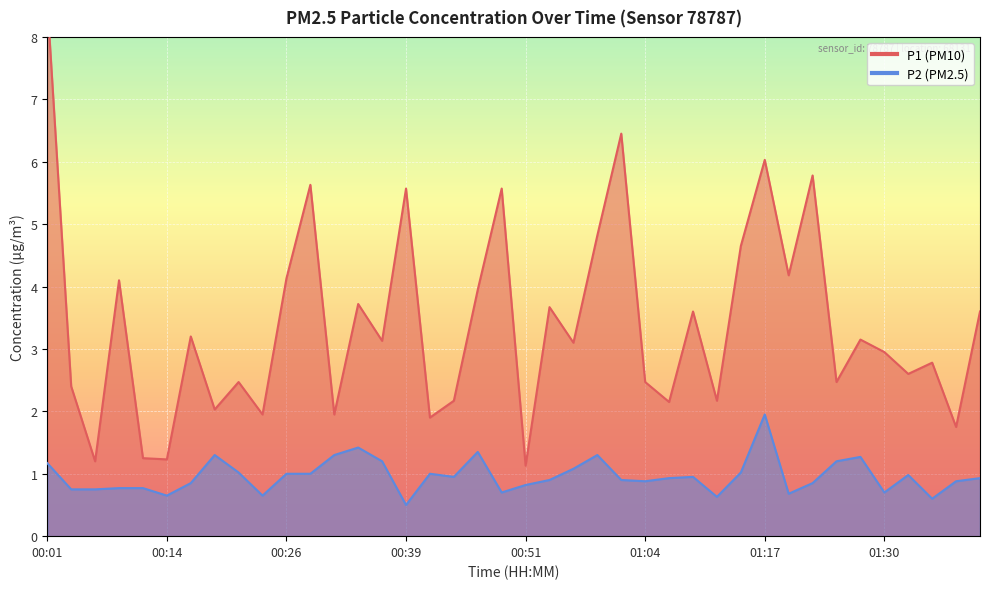

How many lines are shown in the chart?

2